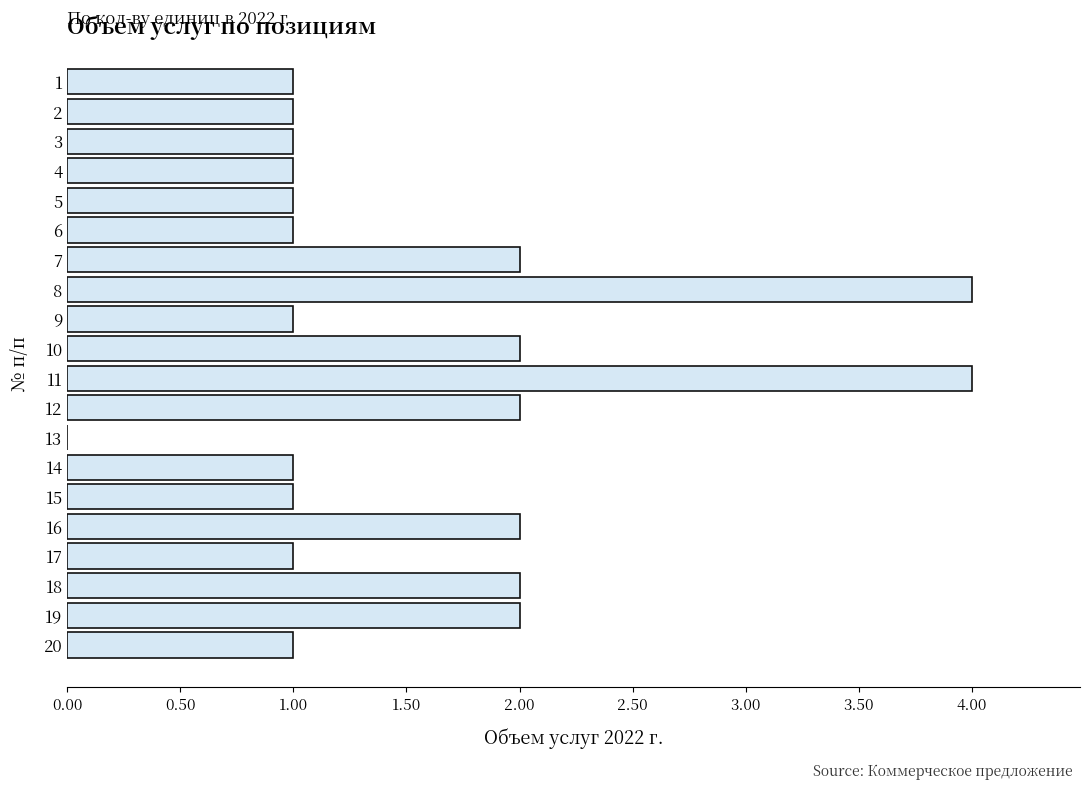

Reading top to bottom, list all the values displayed in this chart.

1=1	2=1	3=1	4=1	5=1	6=1	7=2	8=4	9=1	10=2	11=4	12=2	13=0	14=1	15=1	16=2	17=1	18=2	19=2	20=1